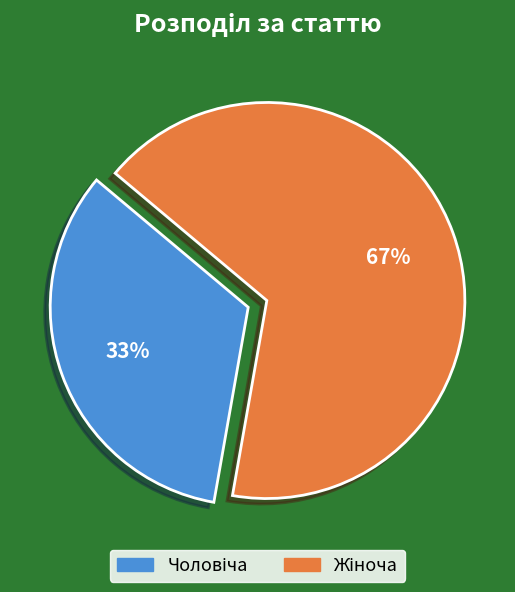

To the nearest percent, what is the average slice percentage?

50%